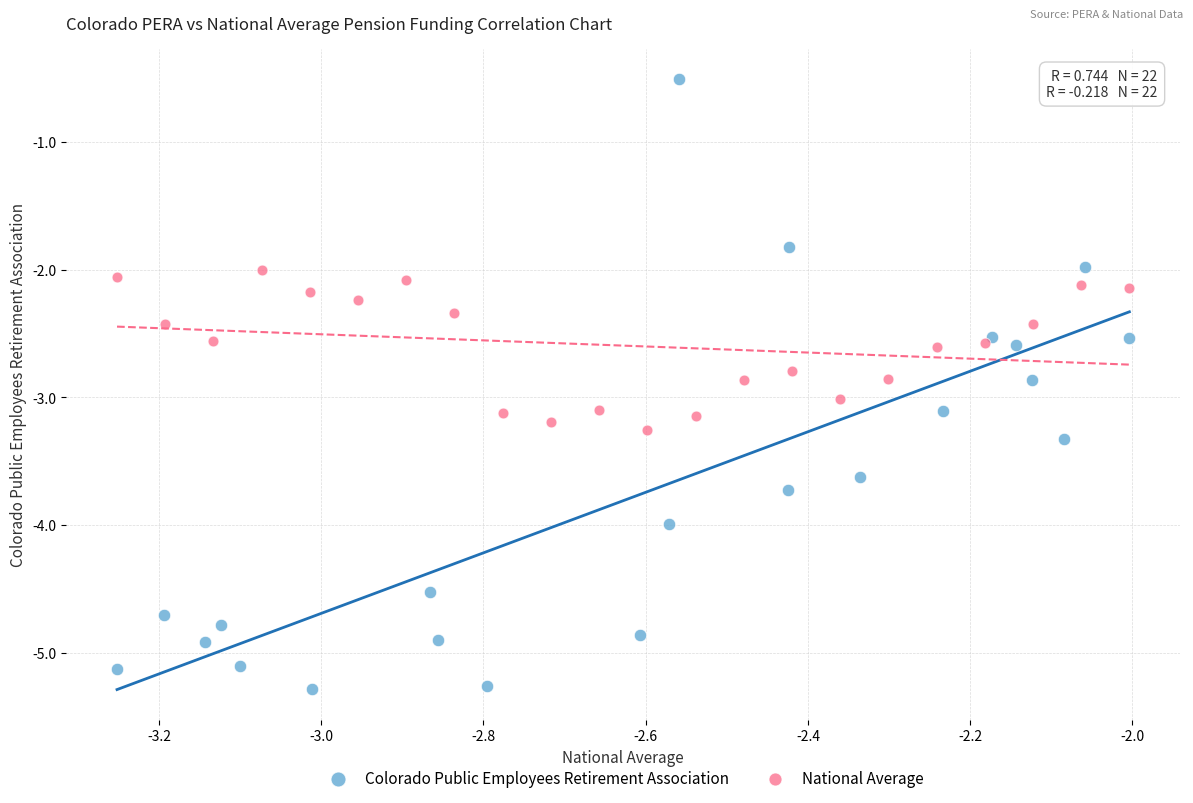

Which series reaches the maximum Y coordinate?

Colorado Public Employees Retirement Association